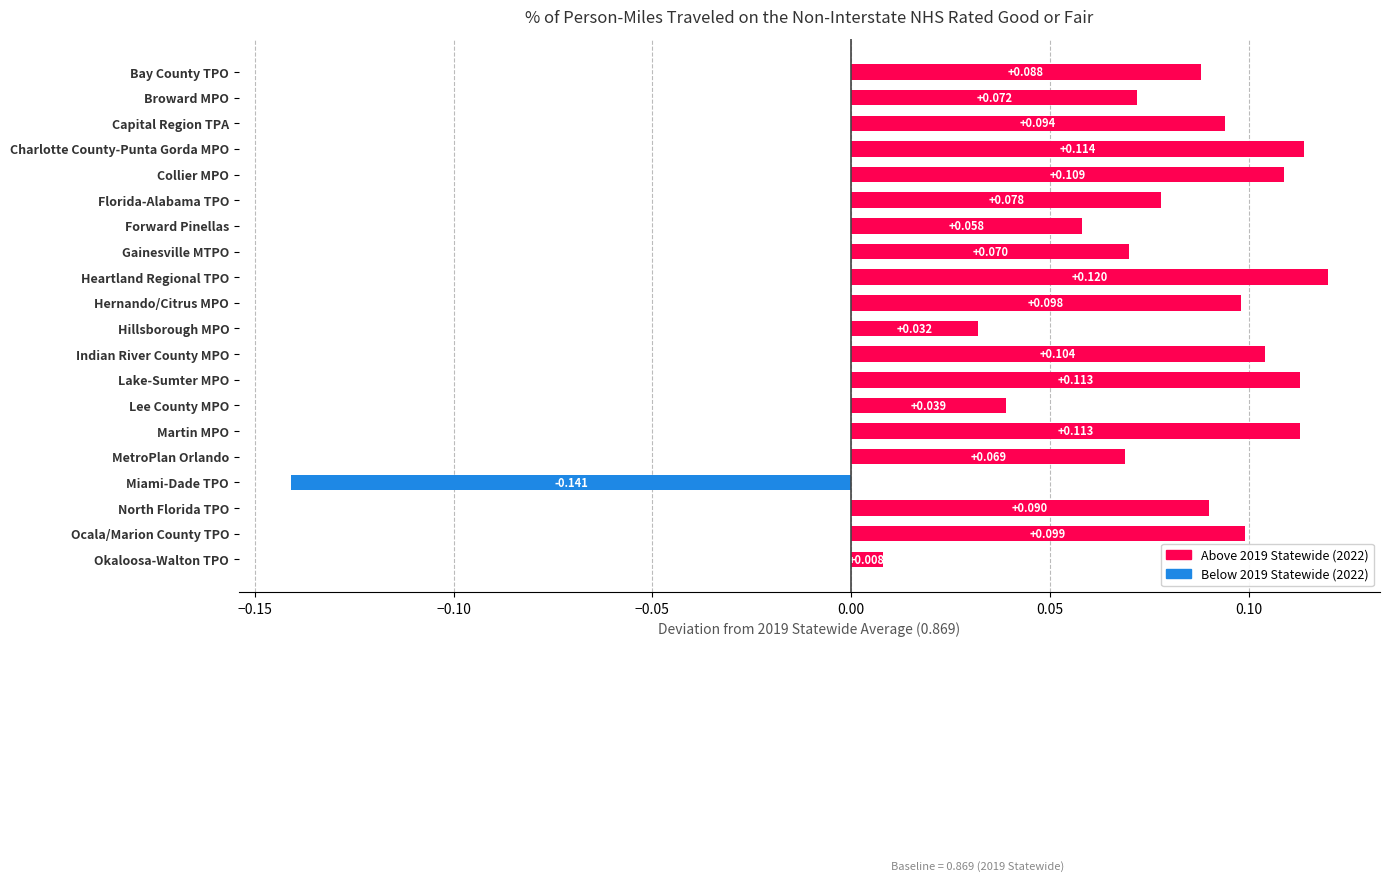

At which category does the chart reach its peak across all series?

Heartland Regional TPO